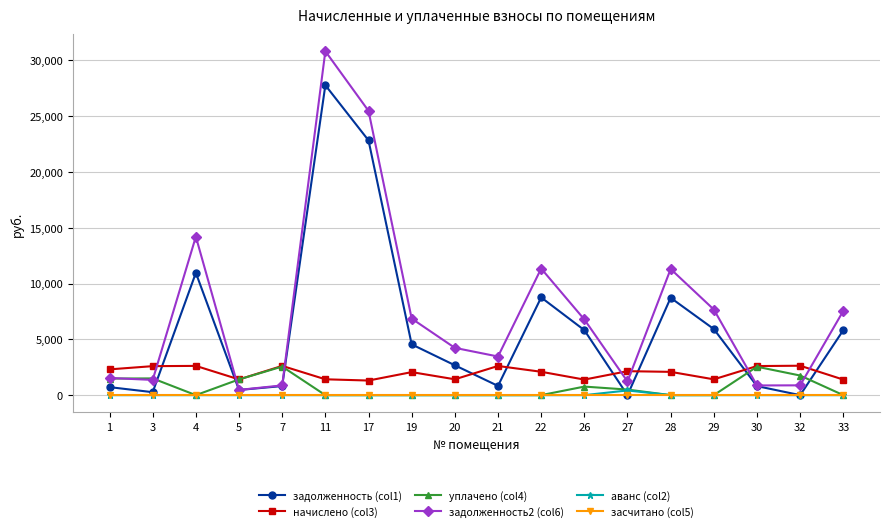

True or false: задолженность (col1) has more than 0 points higher than both neighbors.

True